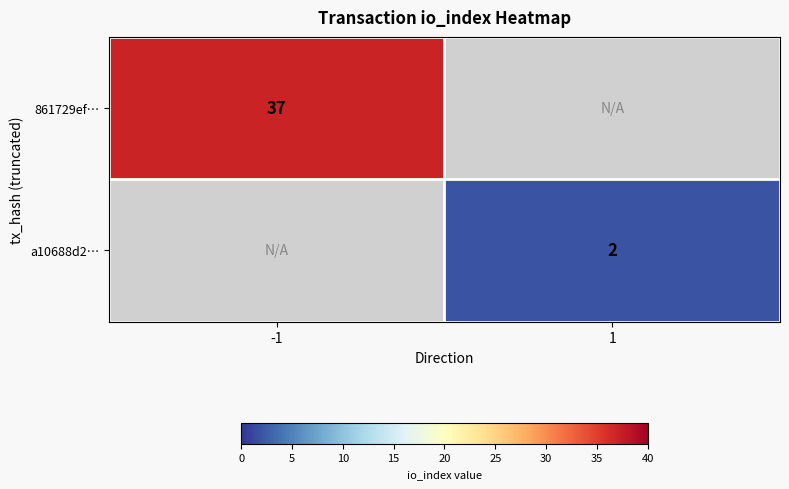

Which has a higher value, 1 or -1?

-1